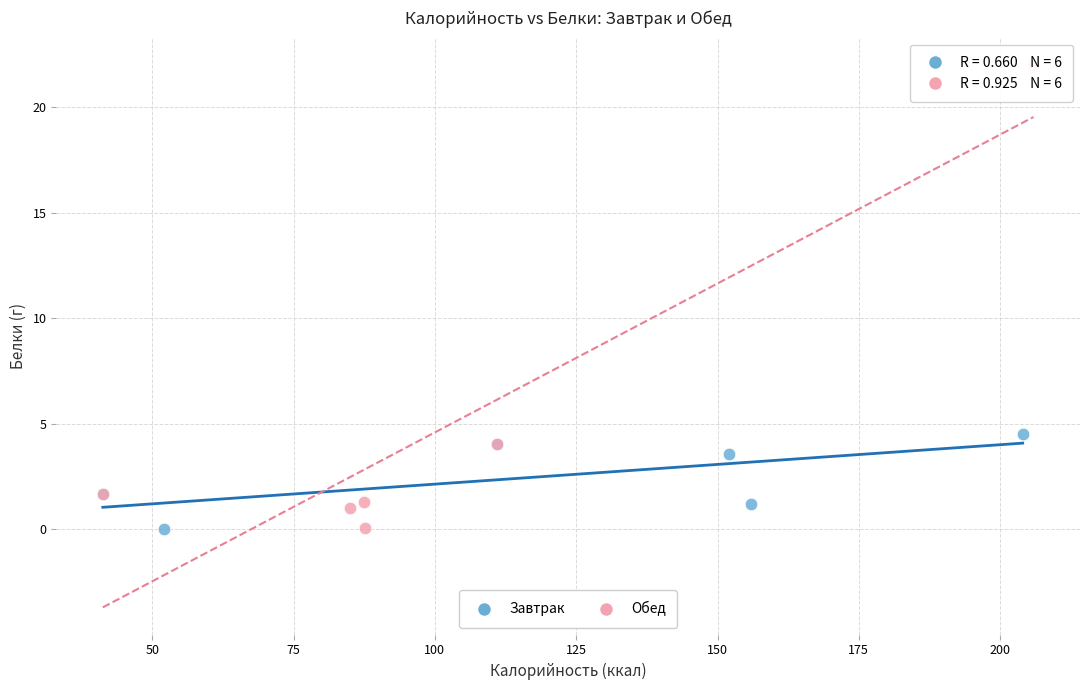

Which series reaches the maximum Y coordinate?

Обед